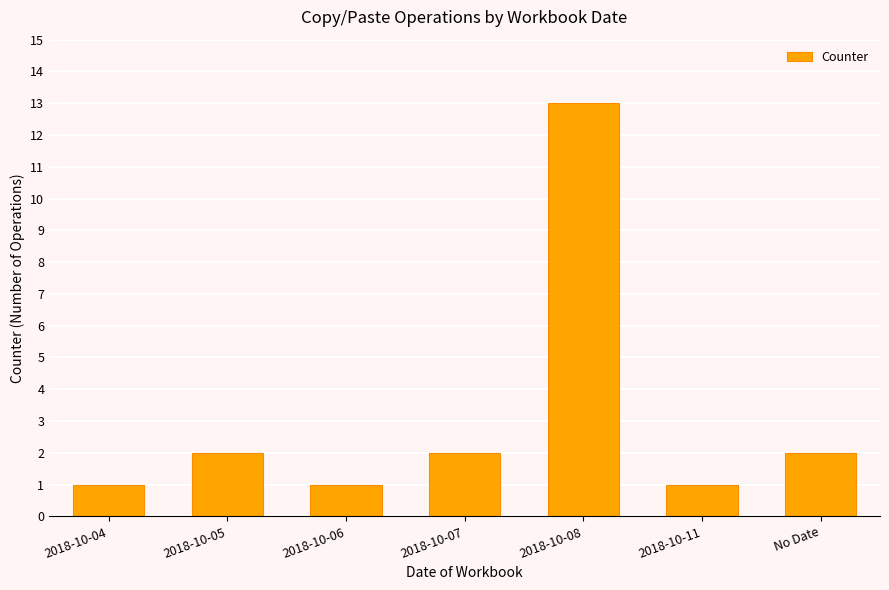

Which category has the highest value across all series?

2018-10-08